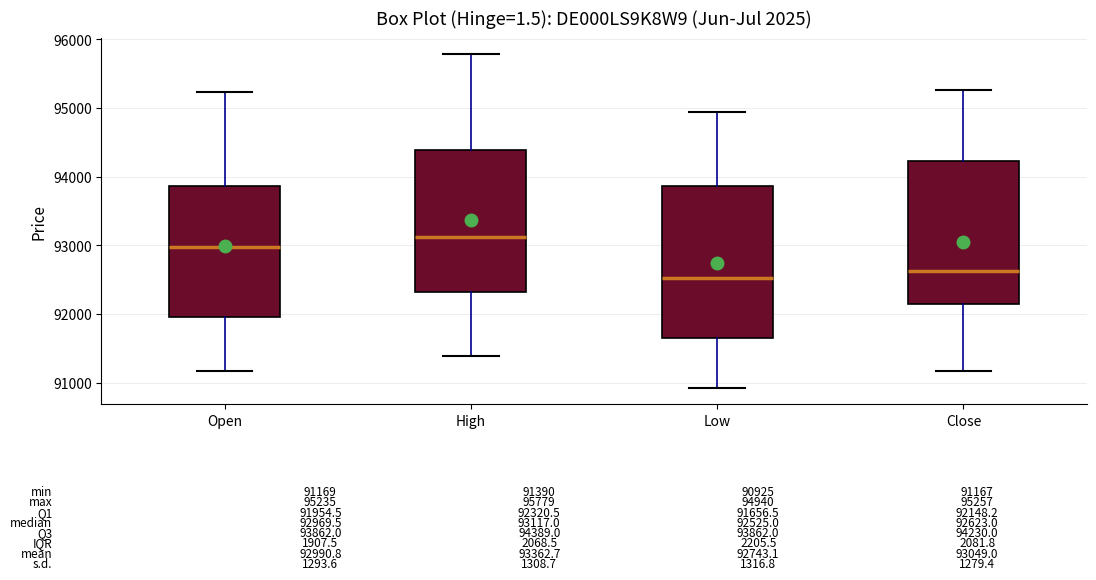

Comparing the boxes themselves (not the whiskers), which one is the tallest?

Low